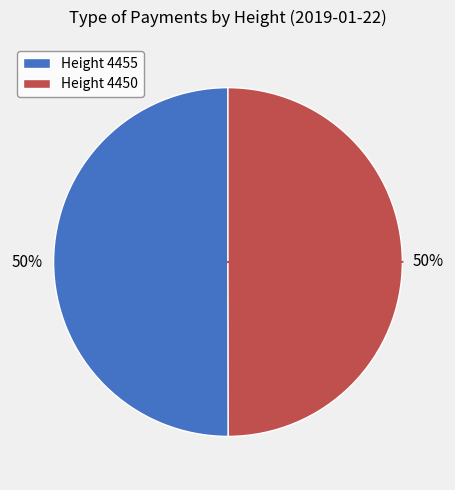

What is the ratio of the value at Height 4455 to the value at Height 4450?

1.0